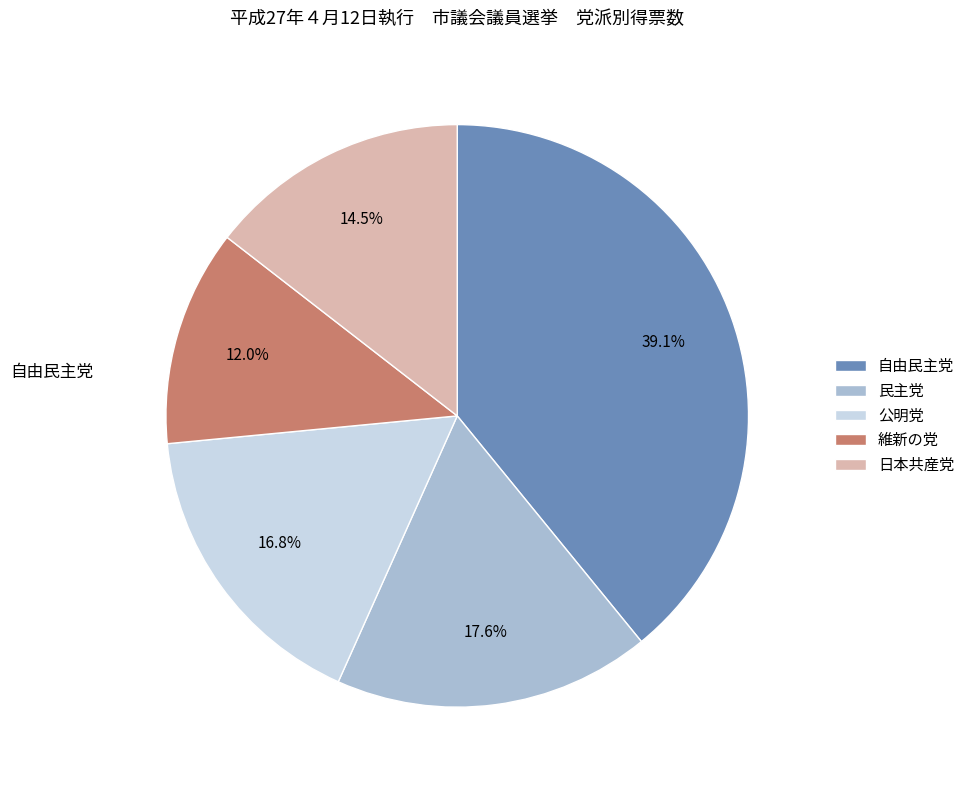

Which has a higher value, 日本共産党 or 維新の党?

日本共産党